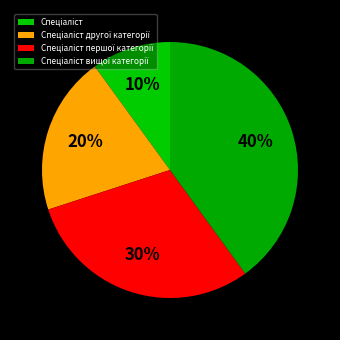

To the nearest percent, what is the difference between the largest and smallest slice percentages?

30%